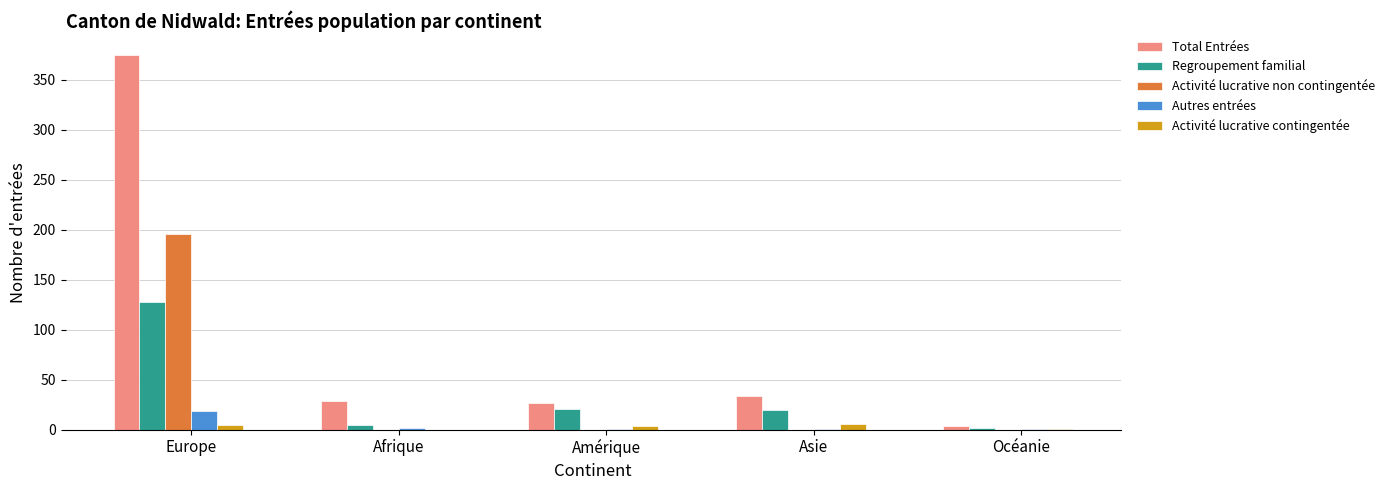

Which series has the largest total across all categories?

Total Entrées